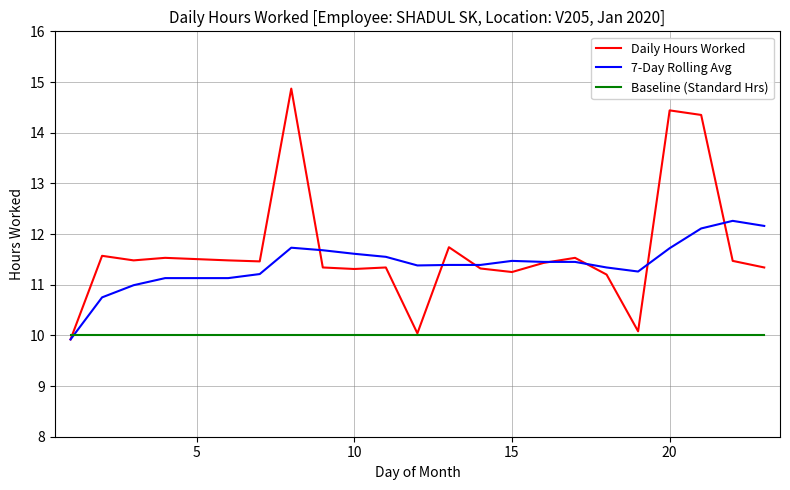

List the series in order of their peak value, highest first.

Daily Hours Worked, 7-Day Rolling Avg, Baseline (Standard Hrs)